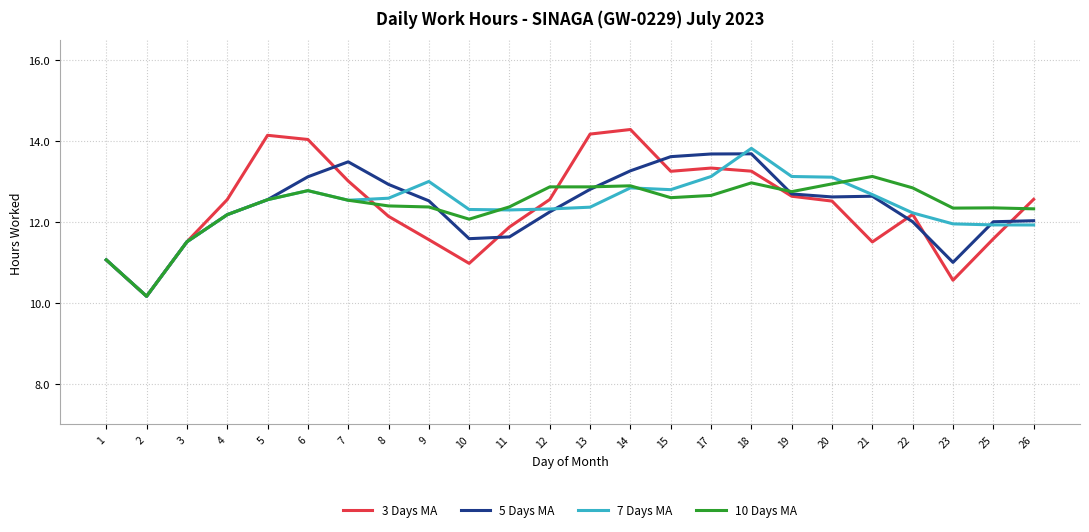

At which category does 5 Days MA reach its first local peak?

7